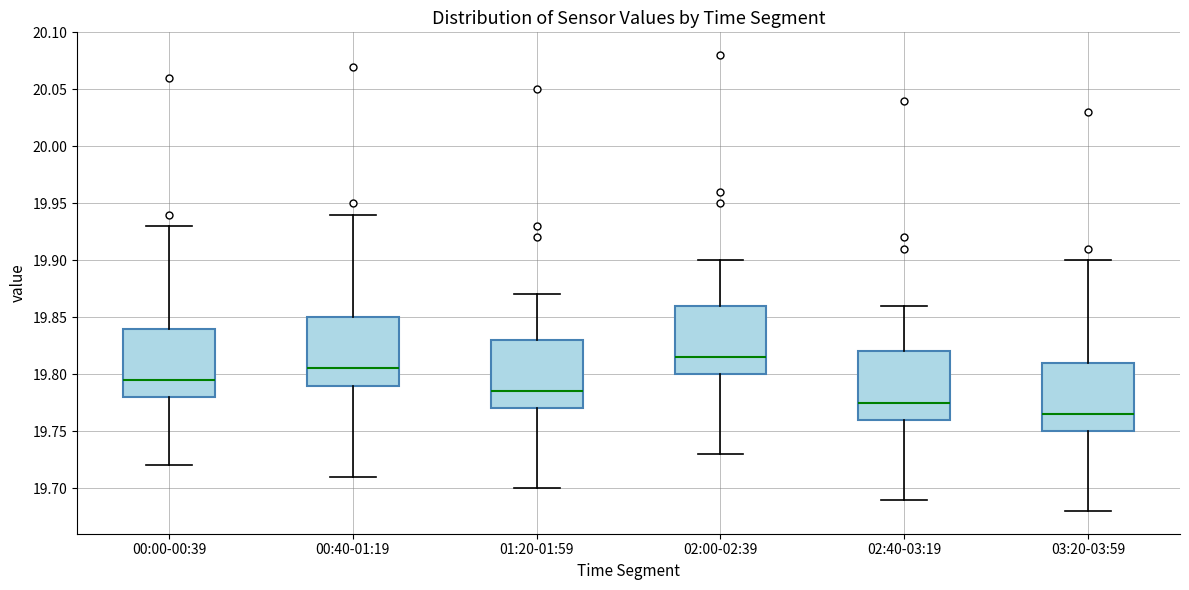

Where does the upper whisker of the box for 00:00-00:39 end on the y-axis? The values are not printed on the chart, so give them approximately, as read against the axis.

19.930